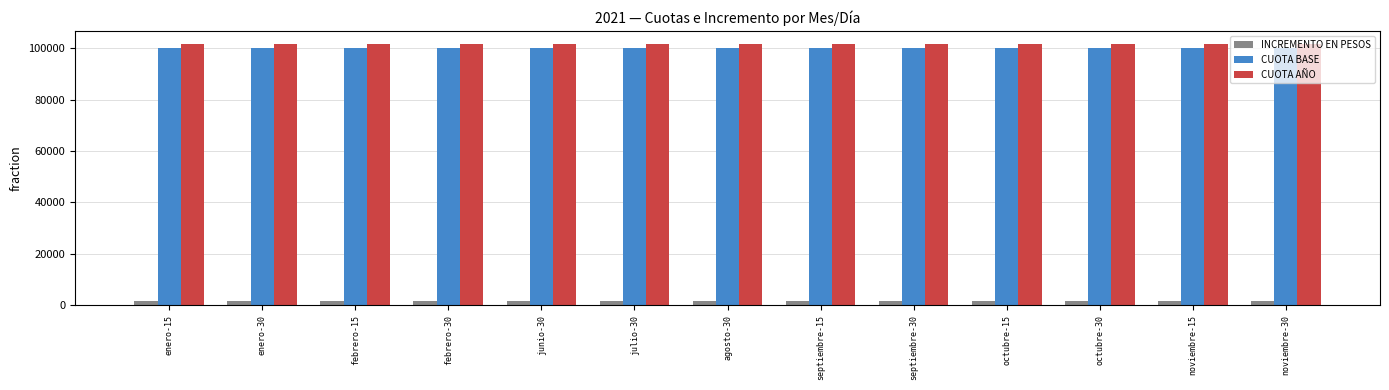

Which series has the largest total across all categories?

CUOTA AÑO